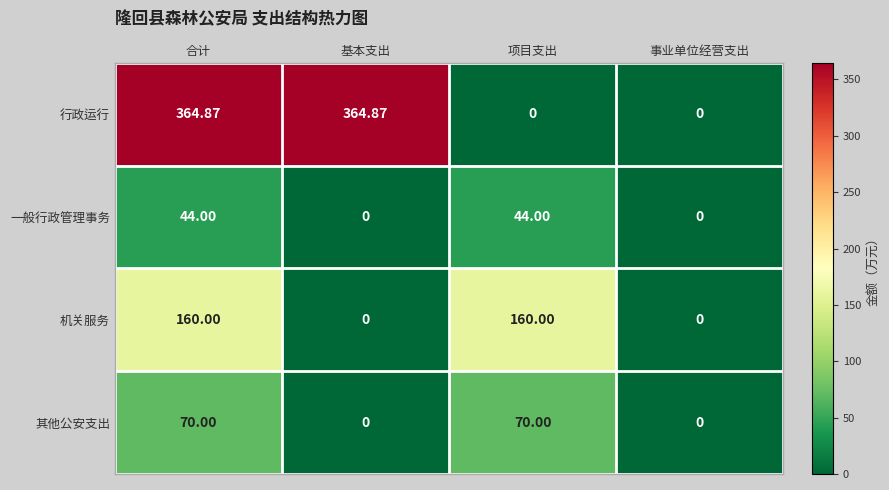

What is the total value across all series at 项目支出?

274.0